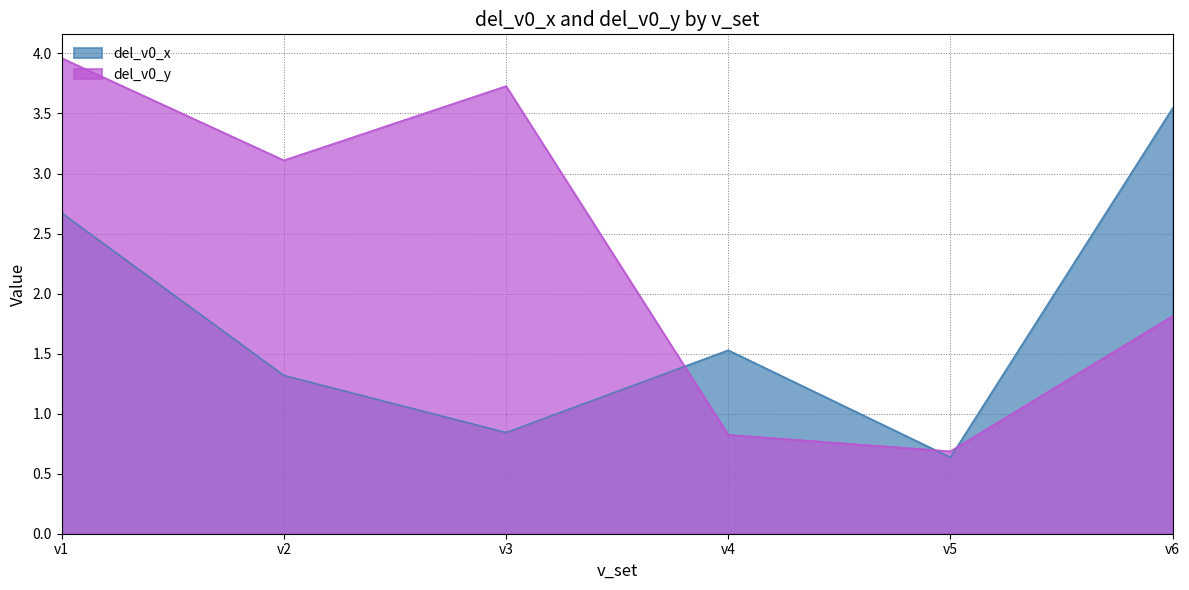

What is the lowest value of the del_v0_x series?

0.6